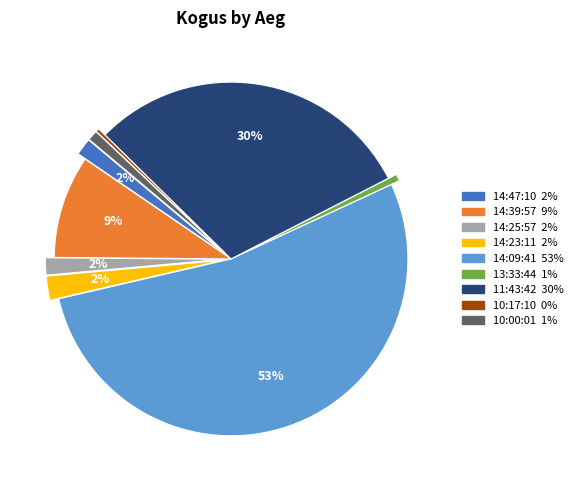

To the nearest percent, what portion does 14:39:57 represent?

9%